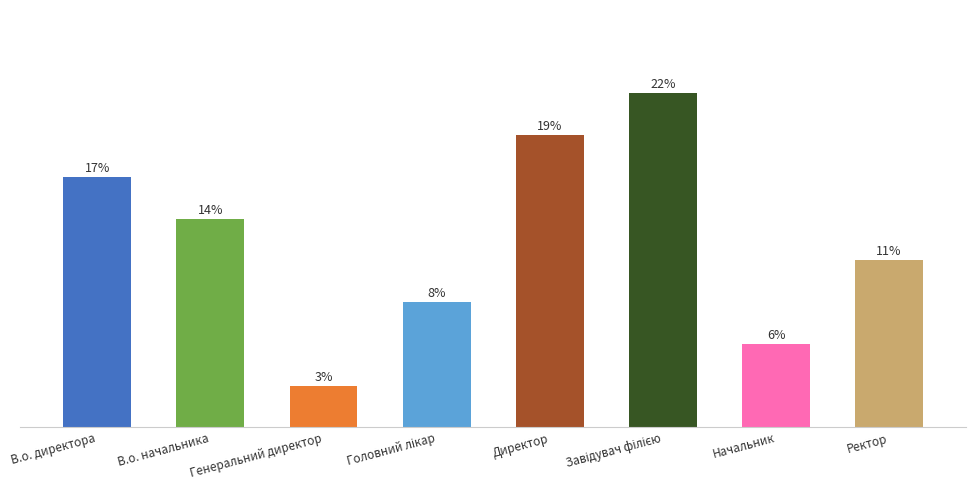

What is the label of the 6th bar from the right?

Генеральний директор